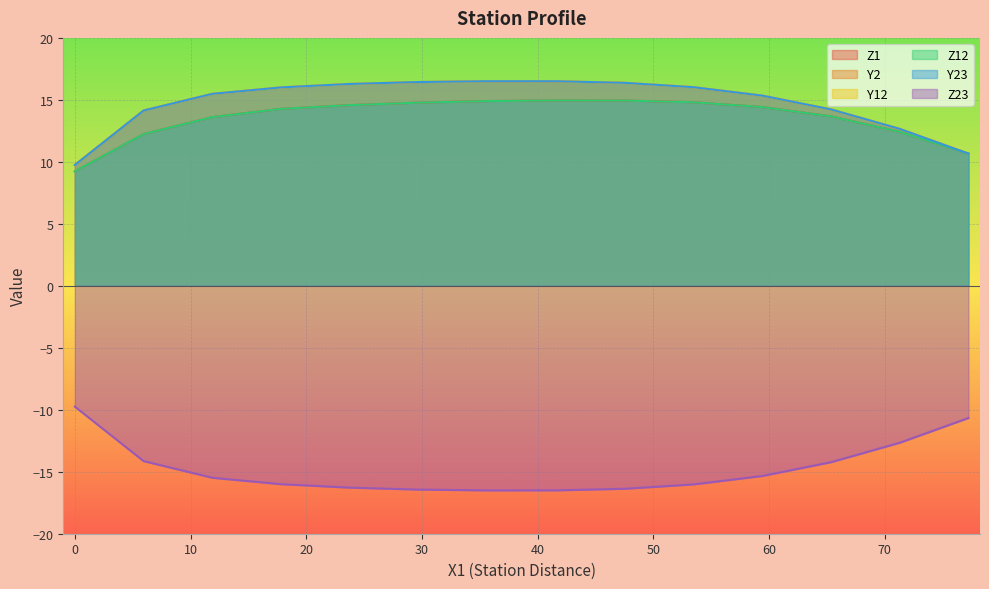

What is the value of the Y2 point at the 14th from the left?

10.7